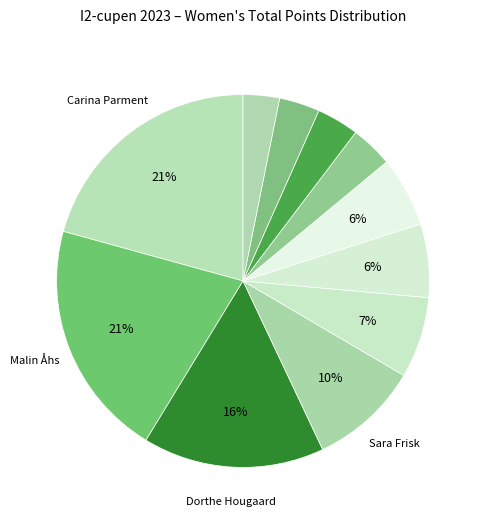

How many slices are in this pie chart?

11